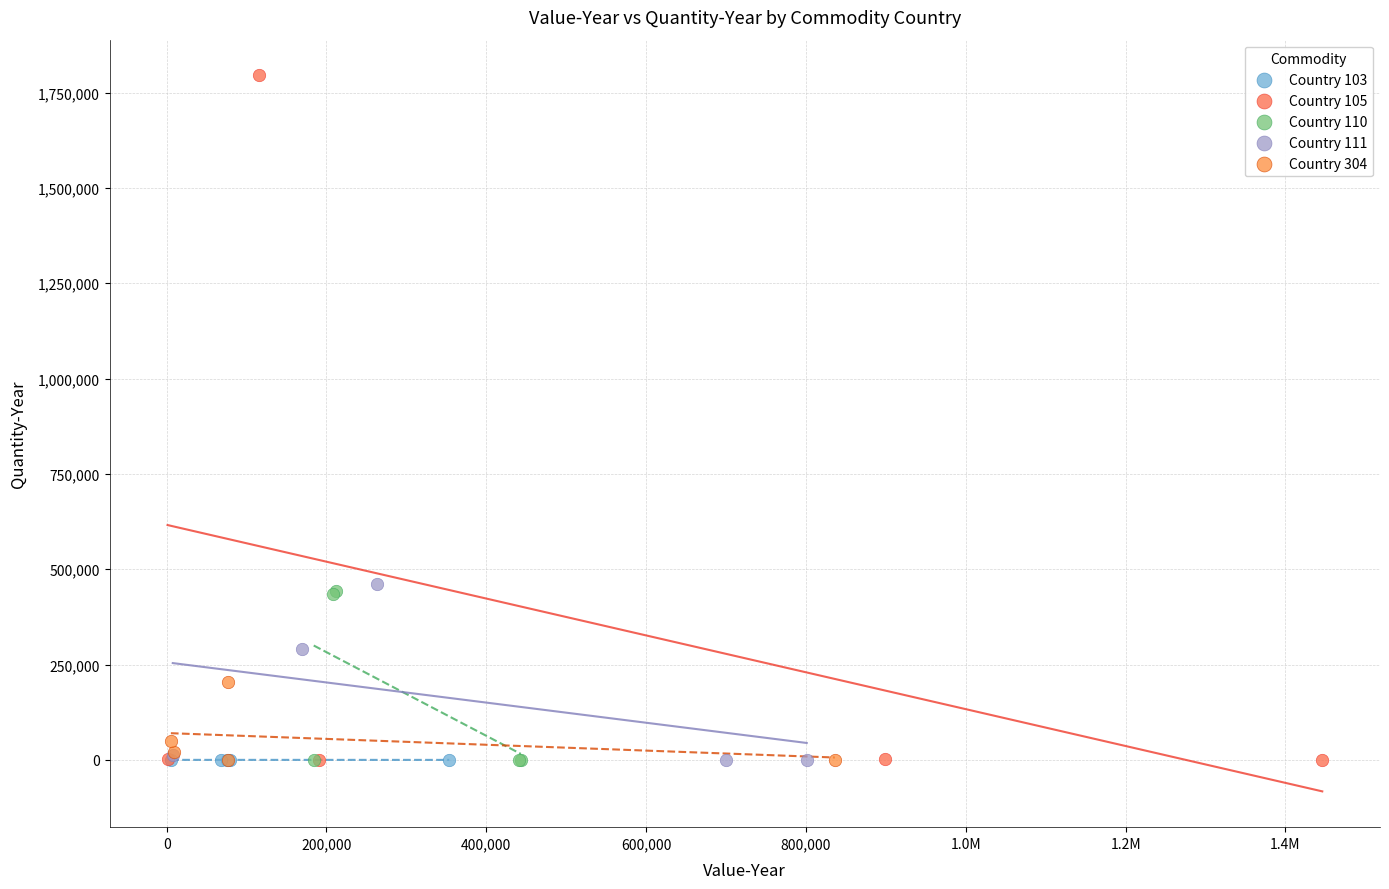

Which series has the widest spread of Y values?

Country 105